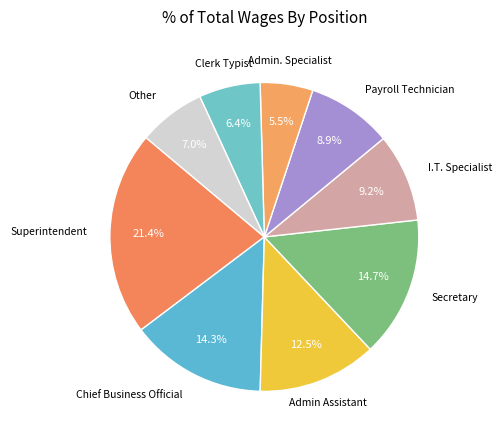

How many slices are in this pie chart?

9